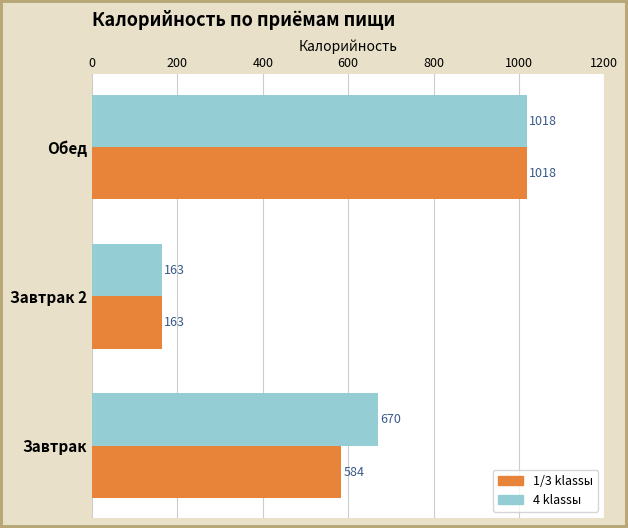

What is the maximum value shown in the chart?

1018.9